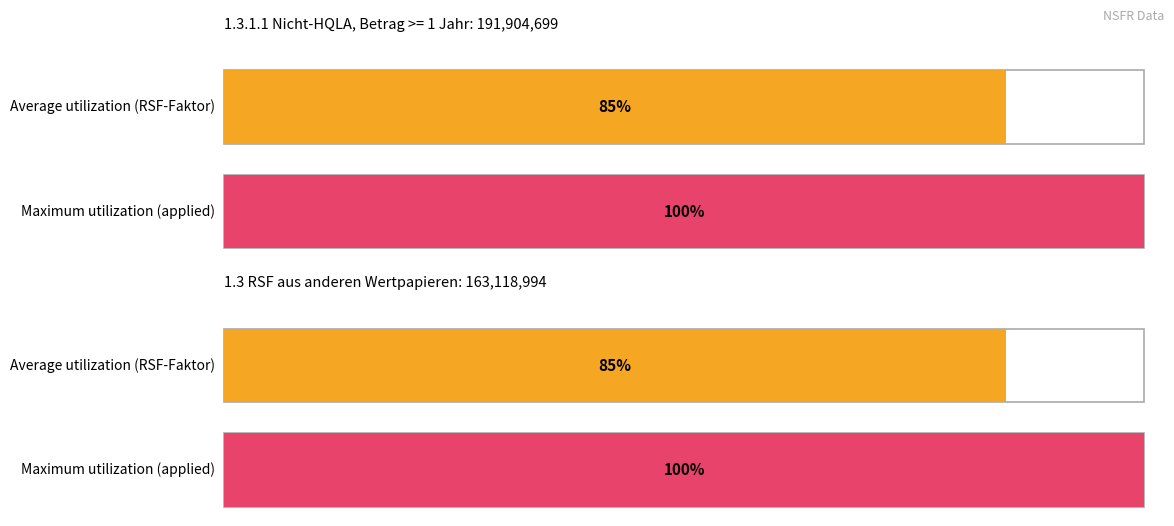

At how many categories does at least one series exceed 96?

2